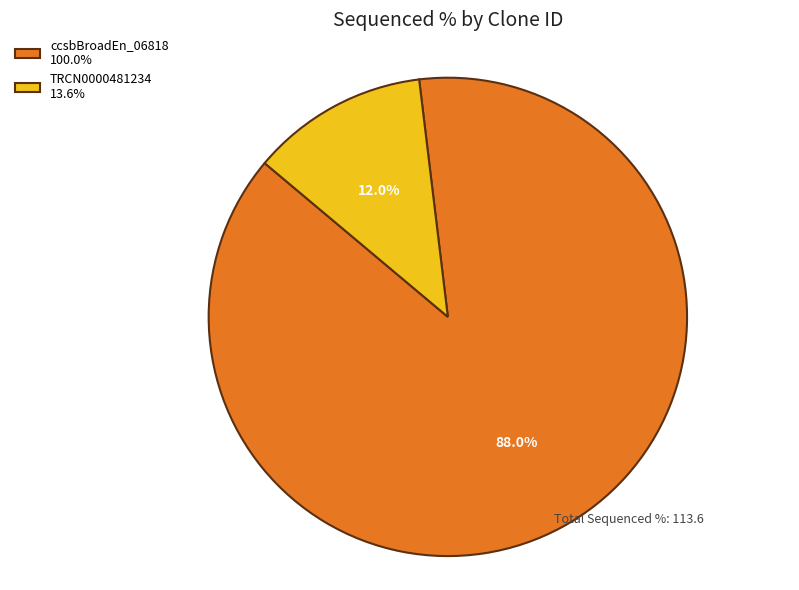

Does any single category account for the majority?

Yes